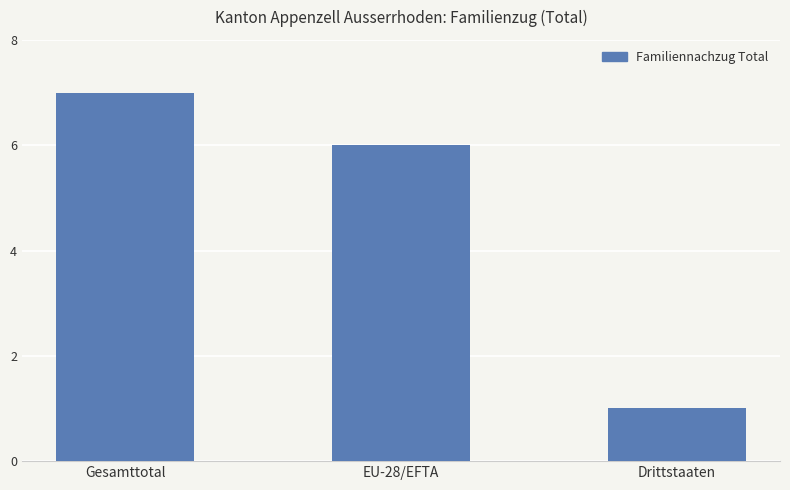

What is the greatest value displayed?

7